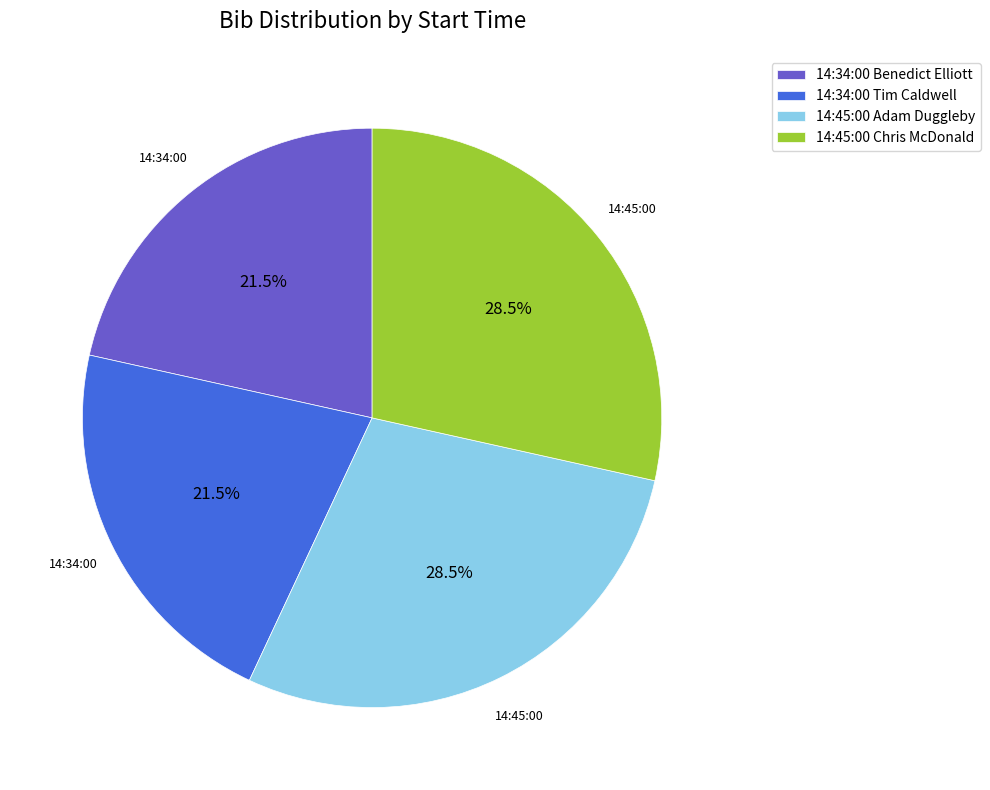

Is the sum of 14:45:00 Chris McDonald and 14:45:00 Adam Duggleby greater than half?

Yes